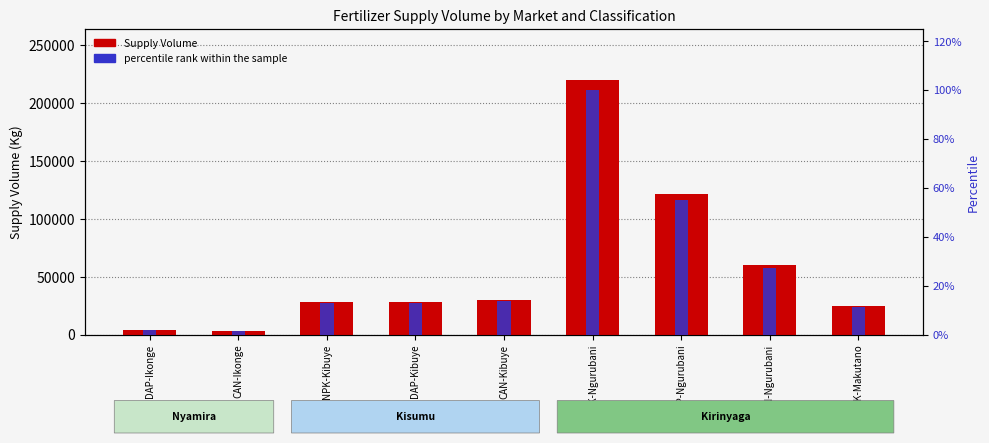

The value of Supply Volume at DAP-Kibuye is 28000.0. True or false?

True